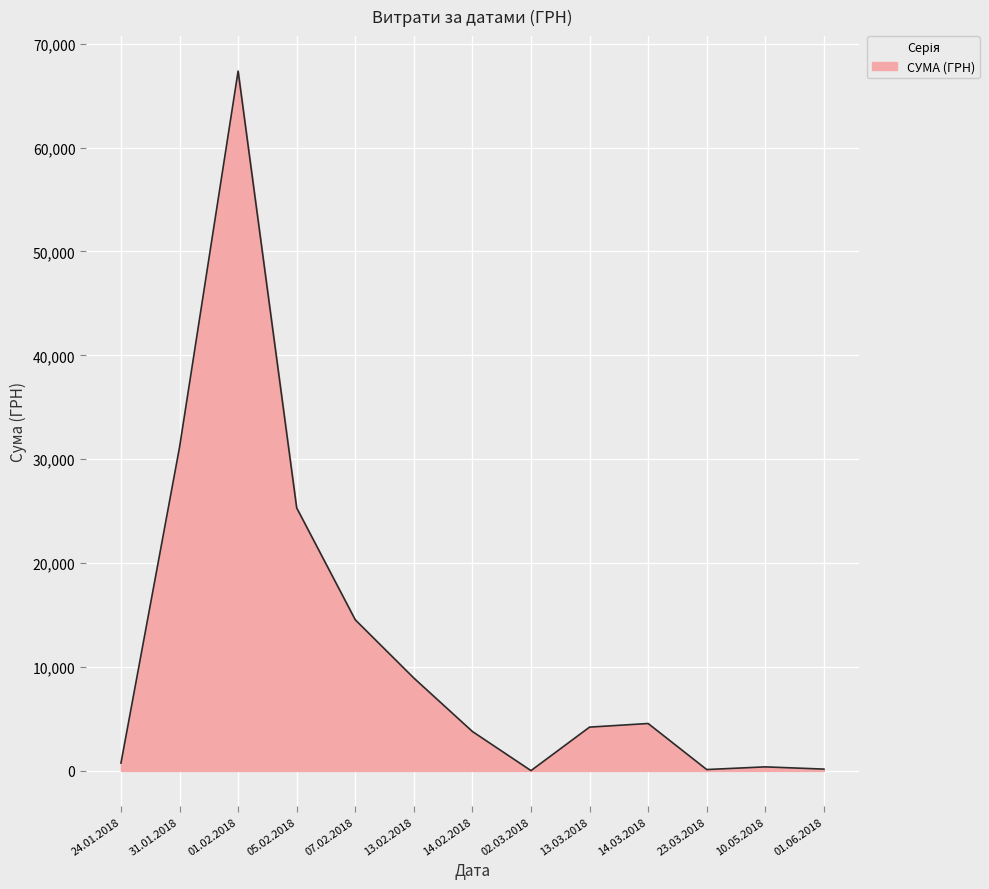

What is the difference between the second highest and minimum values?

31123.4